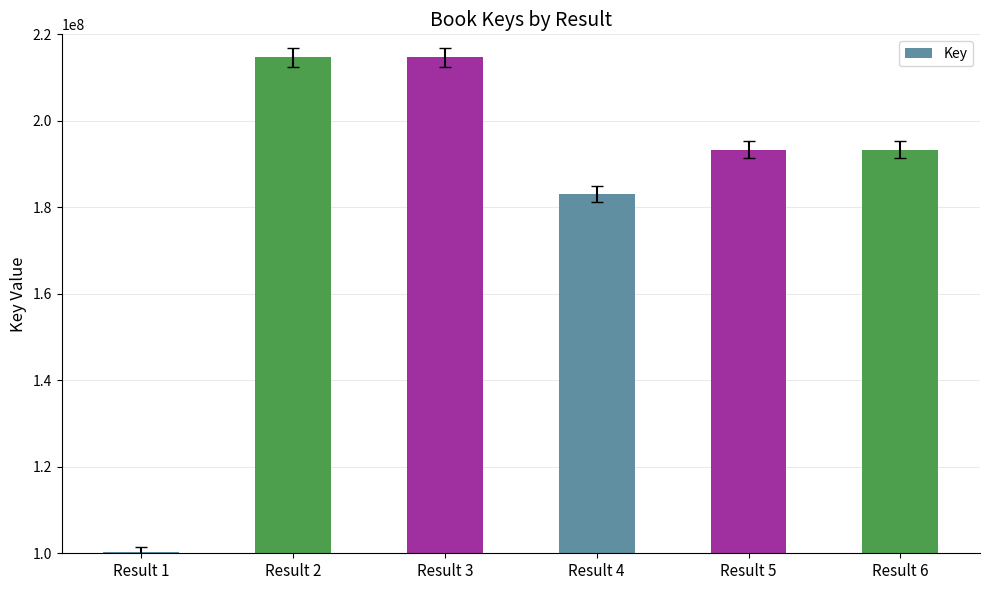

Are the bars grouped side by side (vs. stacked)?

No